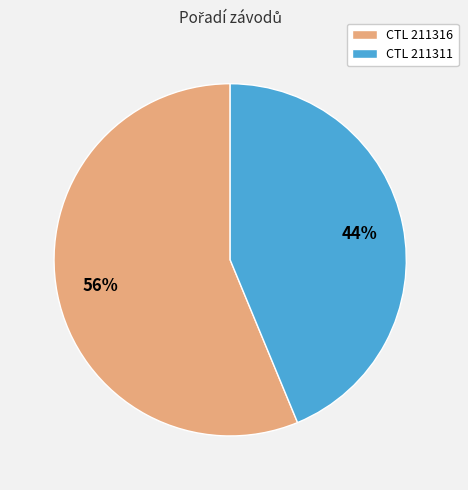

Is the sum of CTL 211311 and CTL 211316 greater than half?

Yes